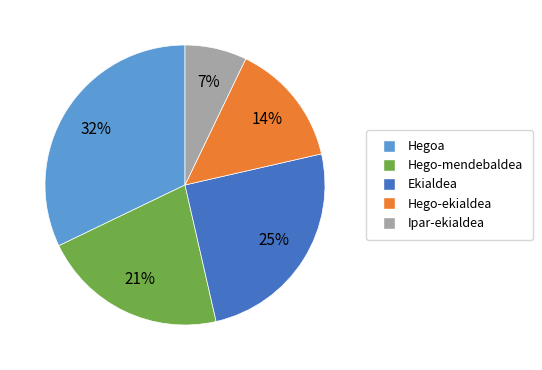

How many slices are in this pie chart?

5